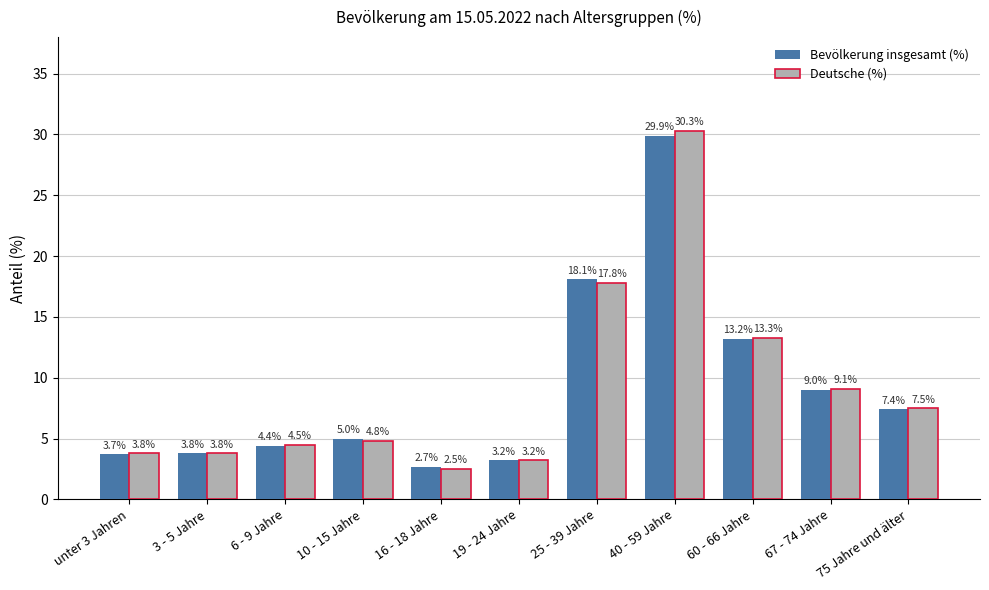

What is the label of the 8th bar from the left?

40 - 59 Jahre